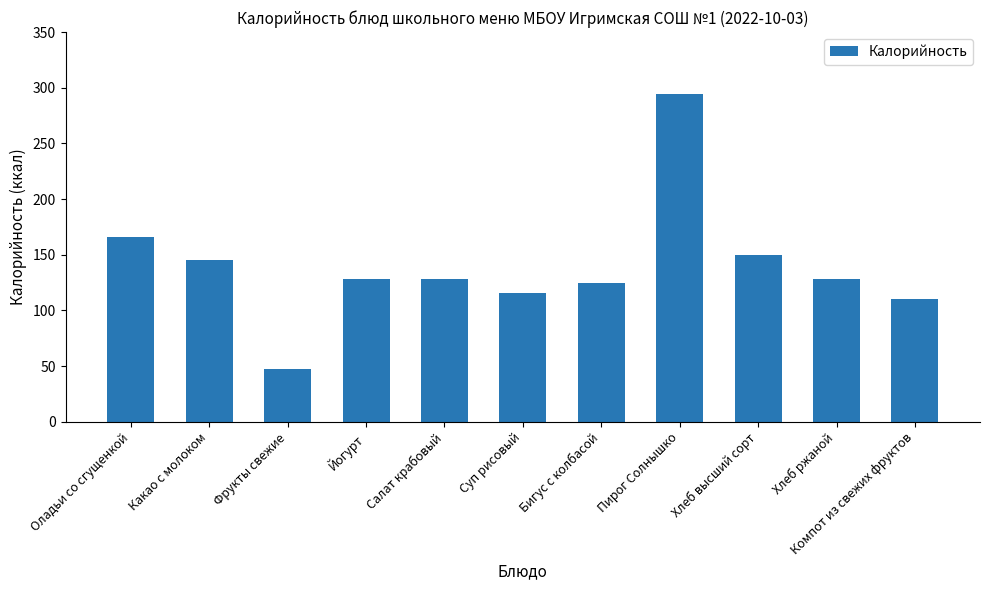

What is the ratio of the value at Оладьи со сгущенкой to the value at Бигус с колбасой?

1.3